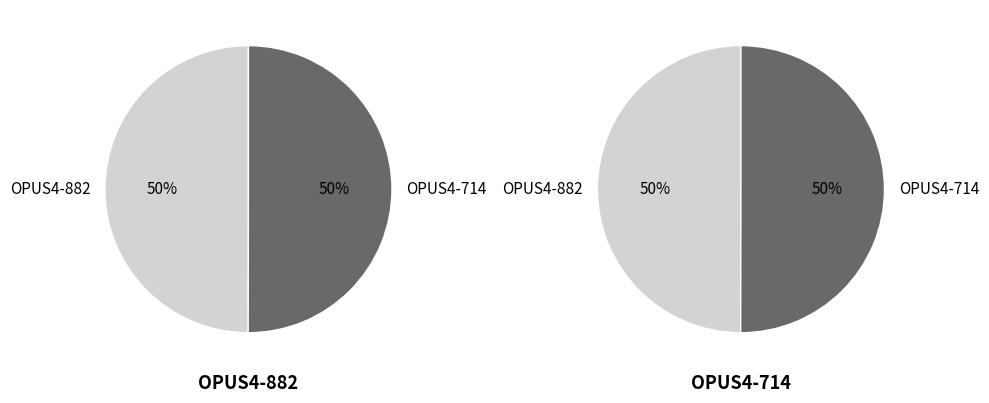

Which category has the biggest portion of the pie?

OPUS4-714